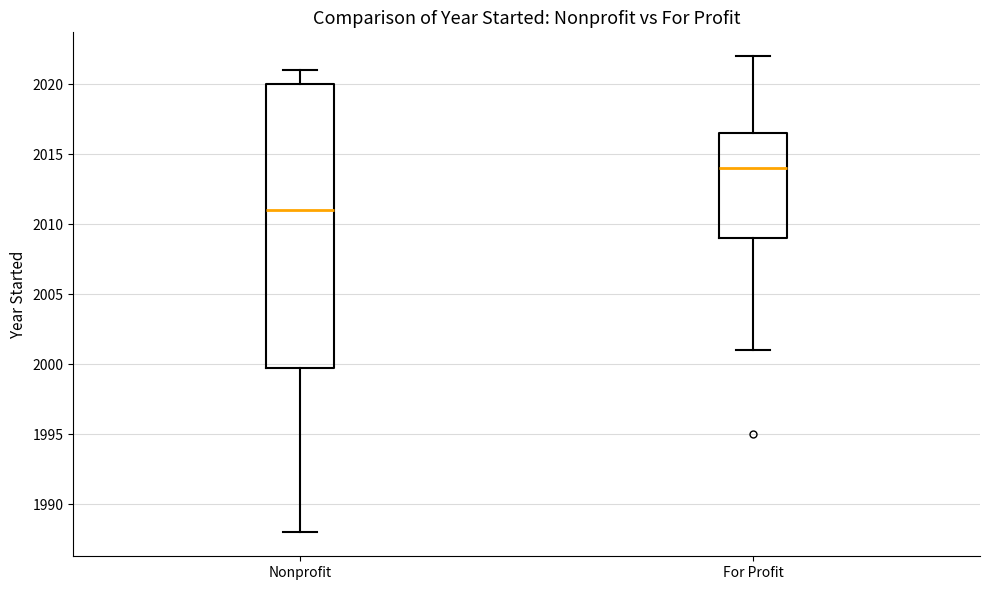

Reading left to right, transcribe this box plot: for each box, give where its median line is, the range the box spans, and where its two whiskers end, as read against the y-axis. The values are not printed on the chart, so give them approximately, as read against the axis.

Nonprofit: median 2011.0, box 2000.0 to 2020.0, whiskers 1988.0 to 2021.0
For Profit: median 2014.0, box 2009.0 to 2016.5, whiskers 2001.0 to 2022.0